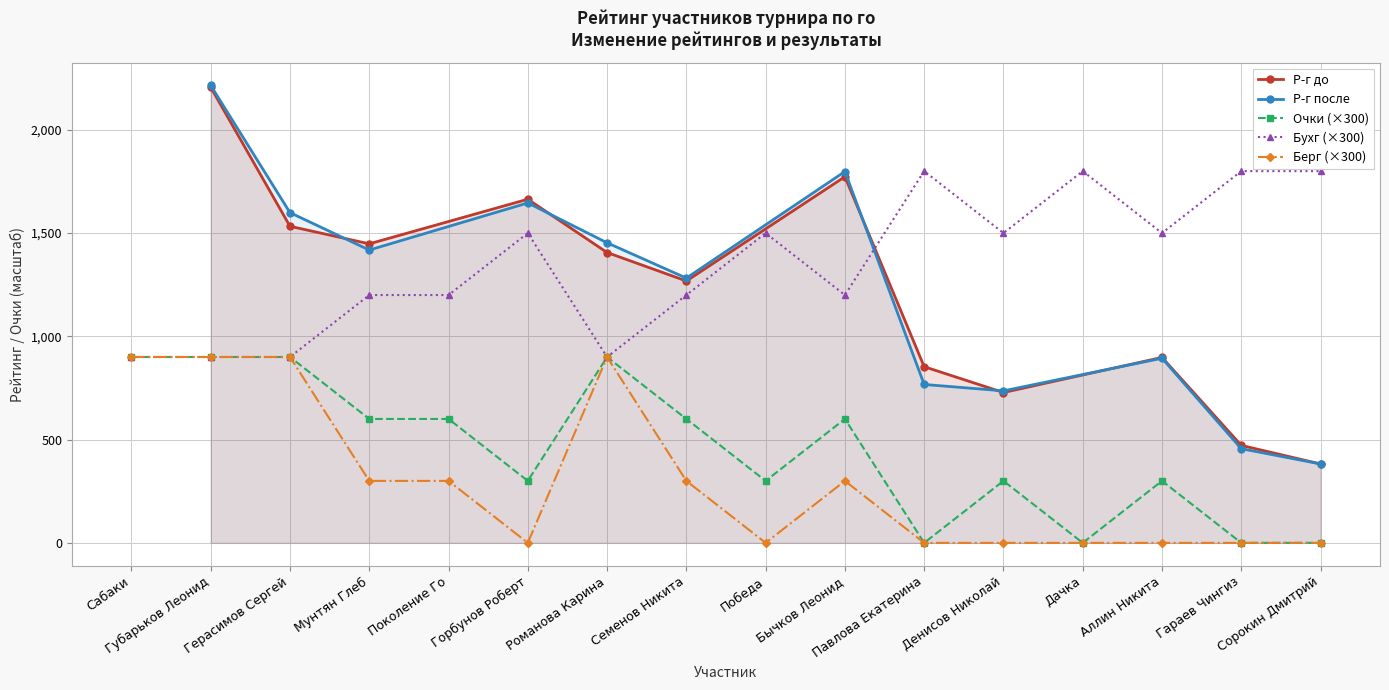

How many interior local valleys does the Бухг series have?

4